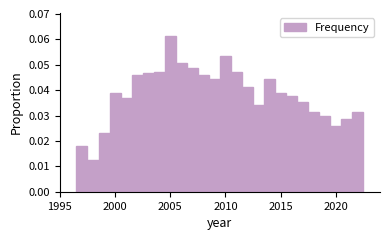

Read against the x-axis, roughly where is the centre of the tallest bar?

2005.0